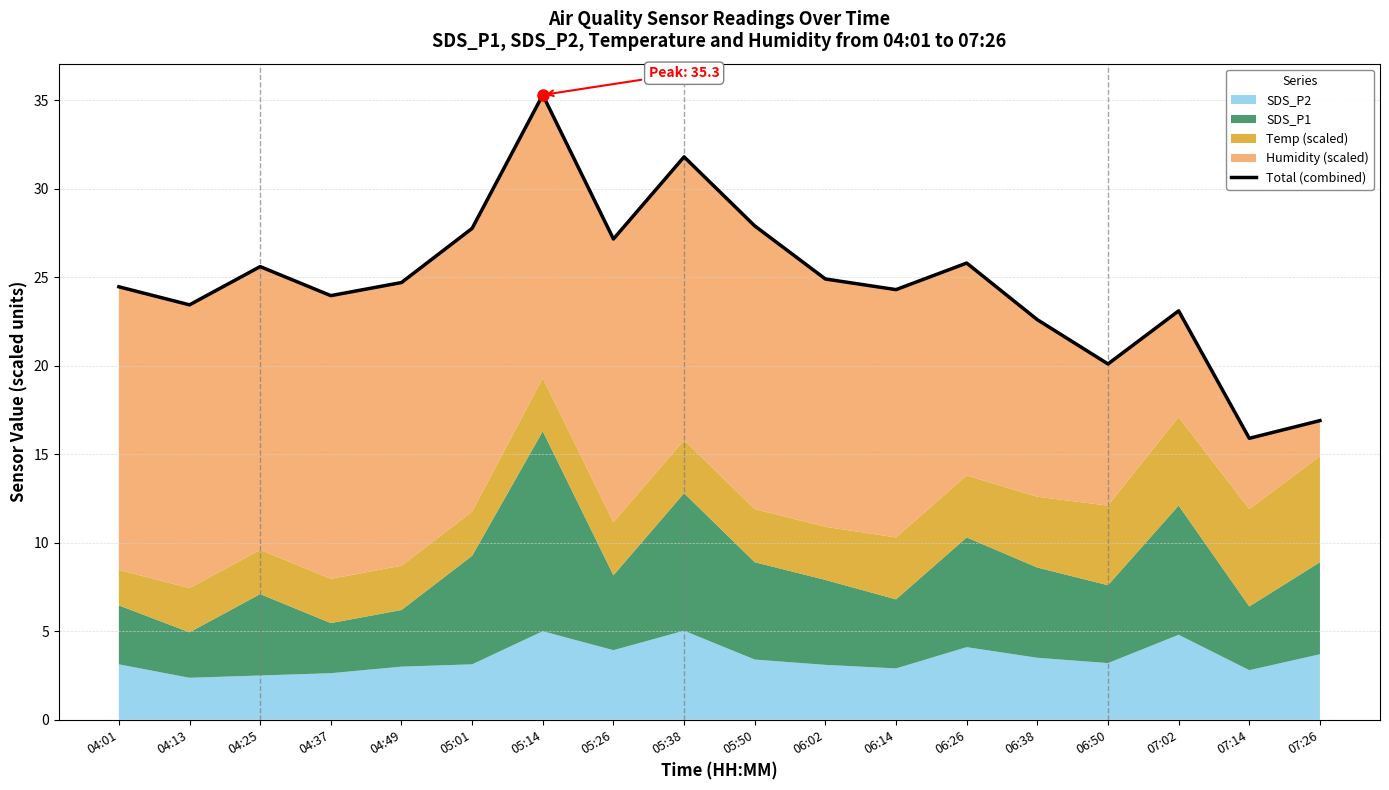

What is the difference between the second highest and second lowest values?

14.9